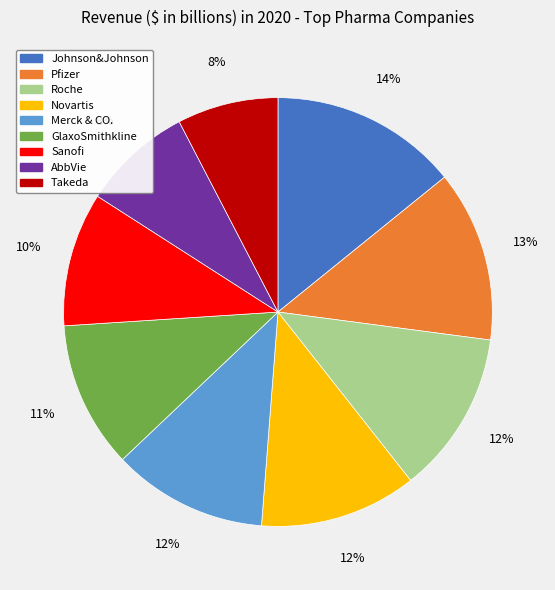

Does Sanofi represent more than half of the total?

No